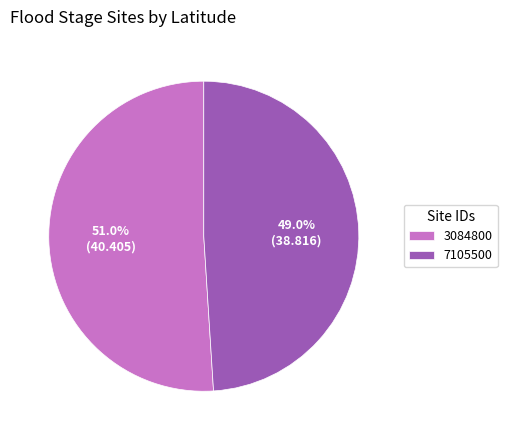

Does 3084800 account for over 50% of the chart?

Yes